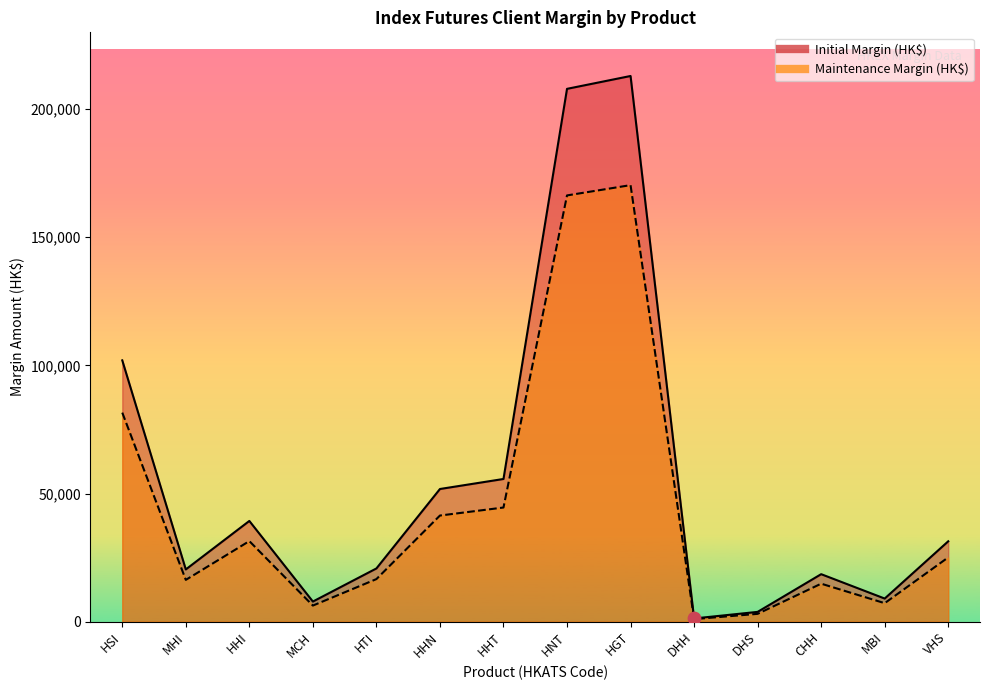

What are all the series names shown in the legend?

Initial Margin (HK$), Maintenance Margin (HK$)